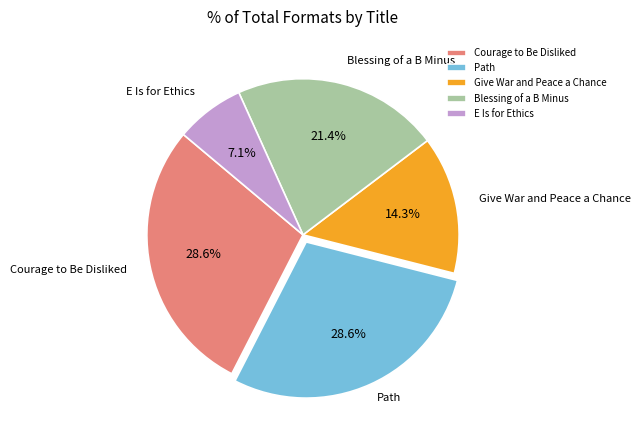

How much of the chart is everything except Blessing of a B Minus?

78.6%